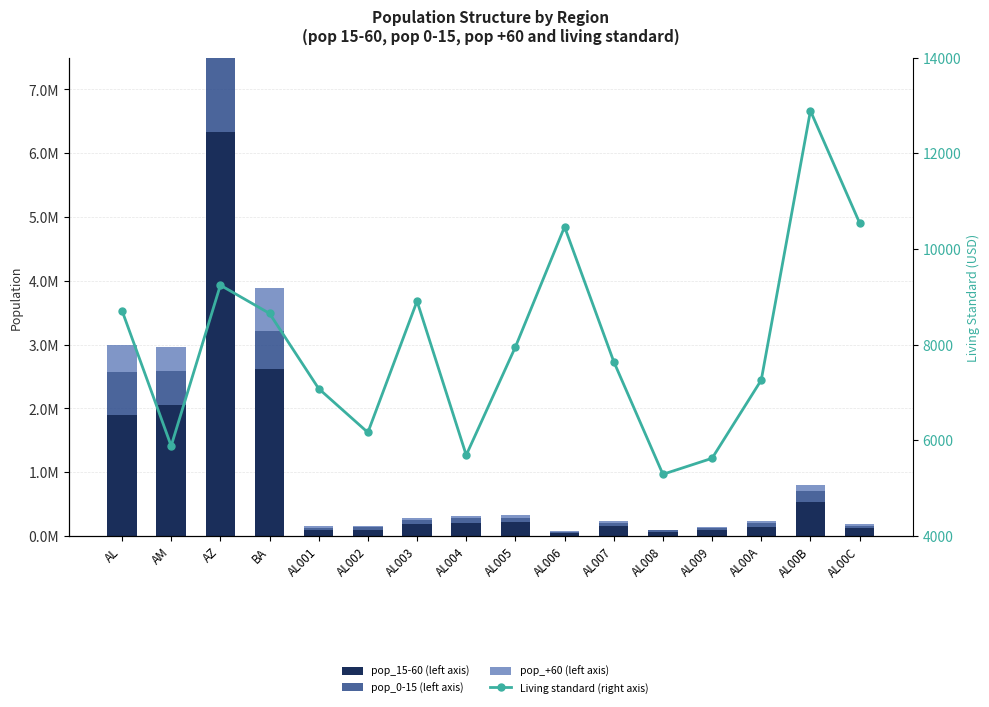

How many data points in pop_+60 (left axis) are above 39573?

7